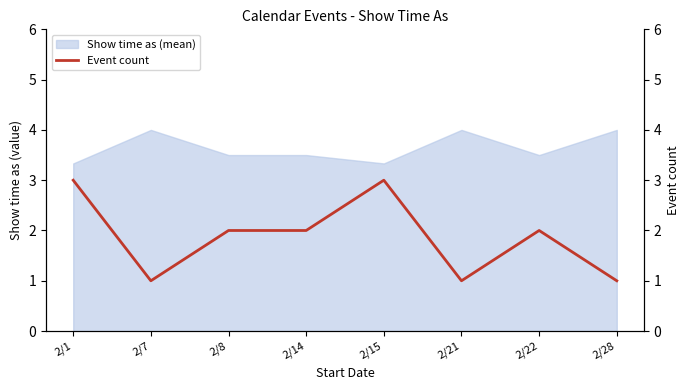

How many lines are shown in the chart?

1